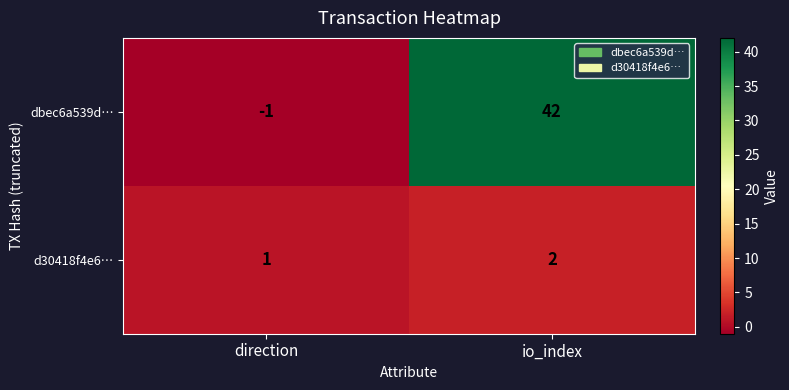

What is the minimum value shown in the chart?

-1